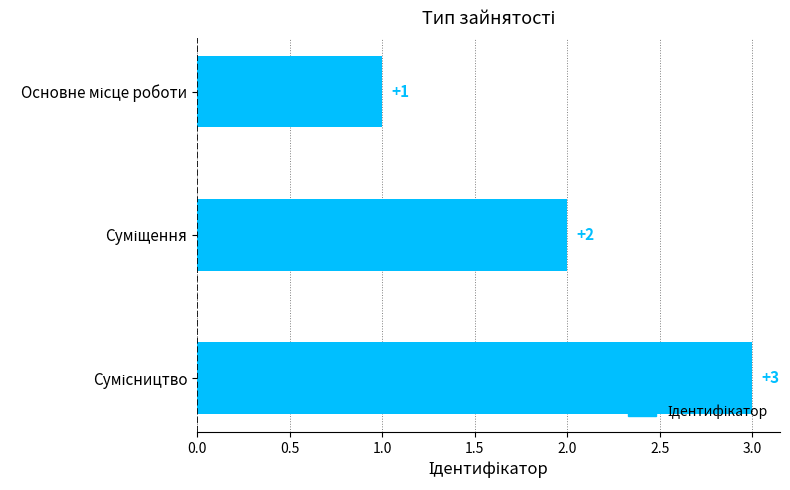

What is the sum of all values?

6